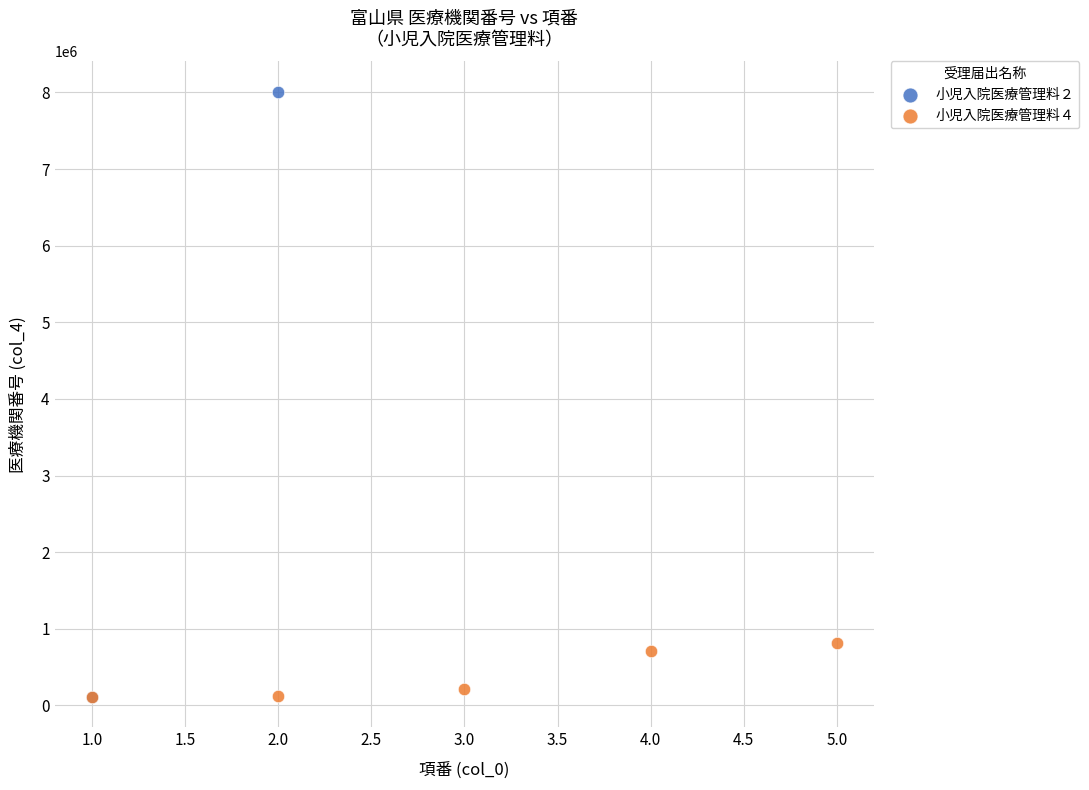

What are all the series names shown in the legend?

小児入院医療管理料２, 小児入院医療管理料４